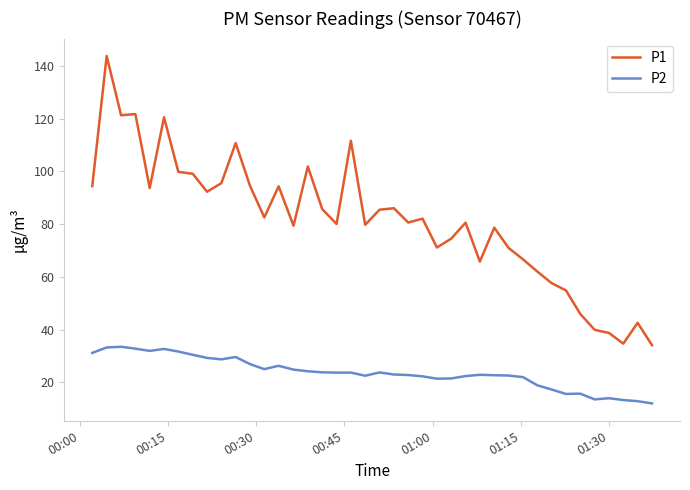

True or false: P2 and P1 cross at least once.

False